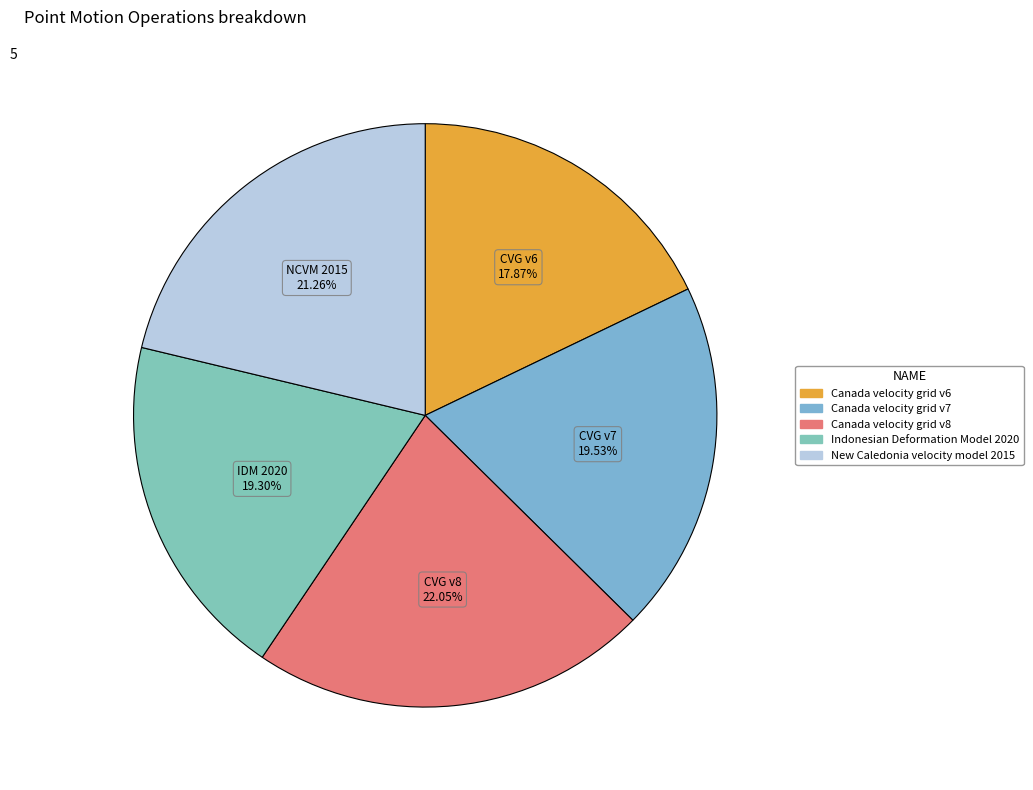

Rank the categories by value from highest to lowest.

Canada velocity grid v8, New Caledonia velocity model 2015, Canada velocity grid v7, Indonesian Deformation Model 2020, Canada velocity grid v6